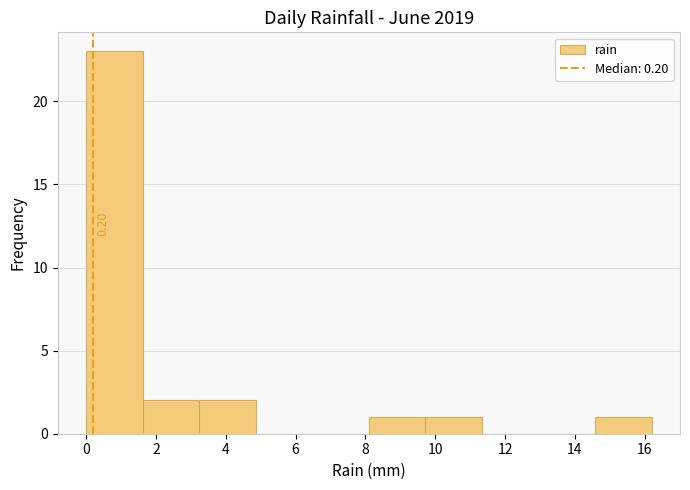

Which range on the x-axis has the tallest bar?

0.00 to 1.62